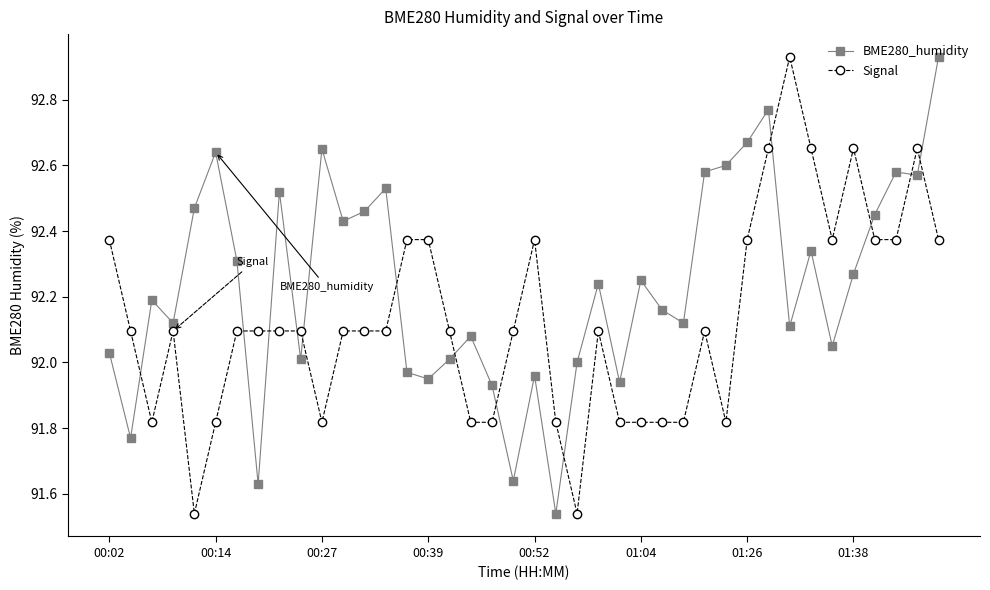

Which series has the largest total across all categories?

BME280_humidity